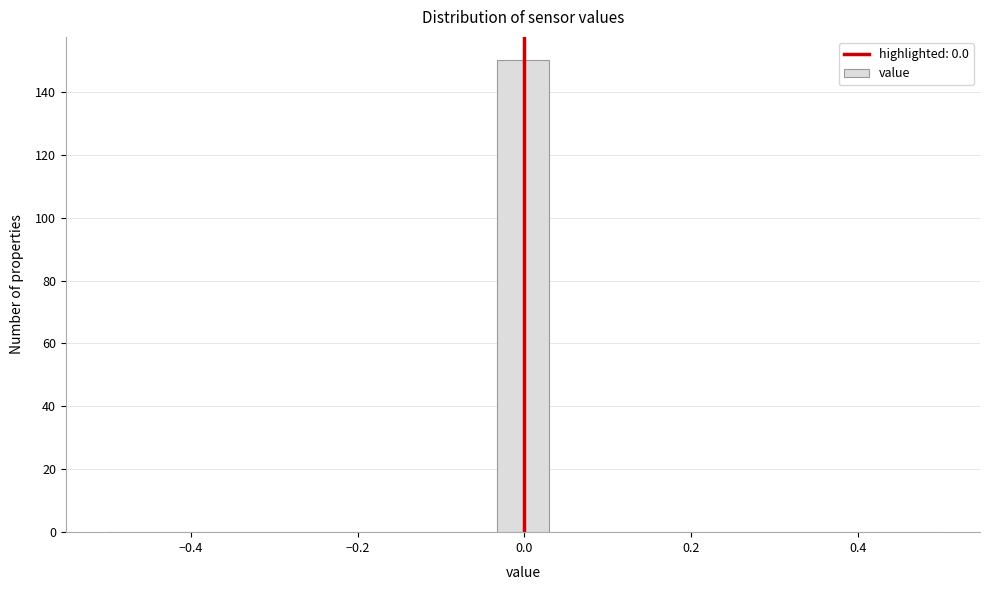

Around what value on the x-axis is the tallest bar? Give the approximate position of its centre, as read against the axis.

0.00